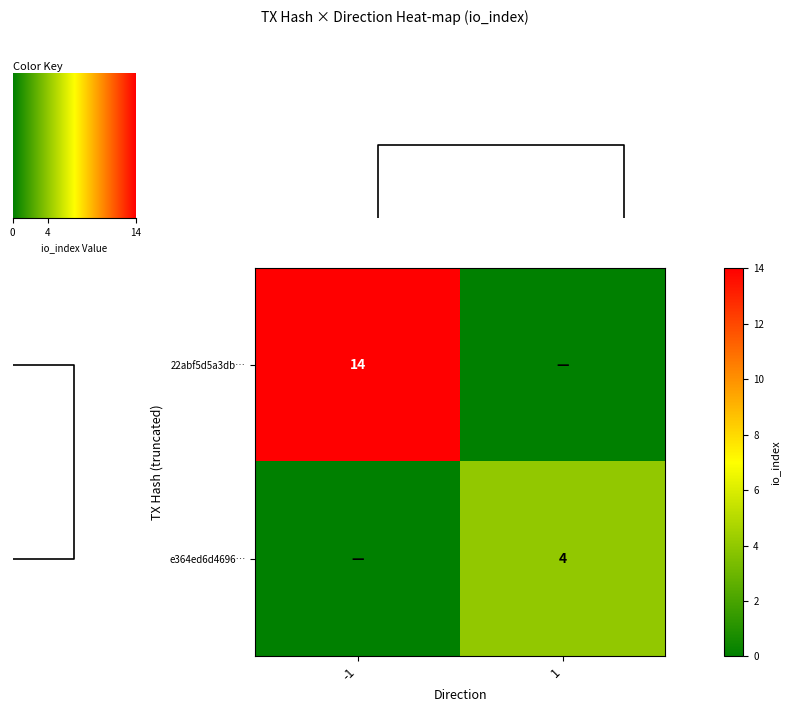

The 22abf5d5a3db… series shows 24 at -1. True or false?

False